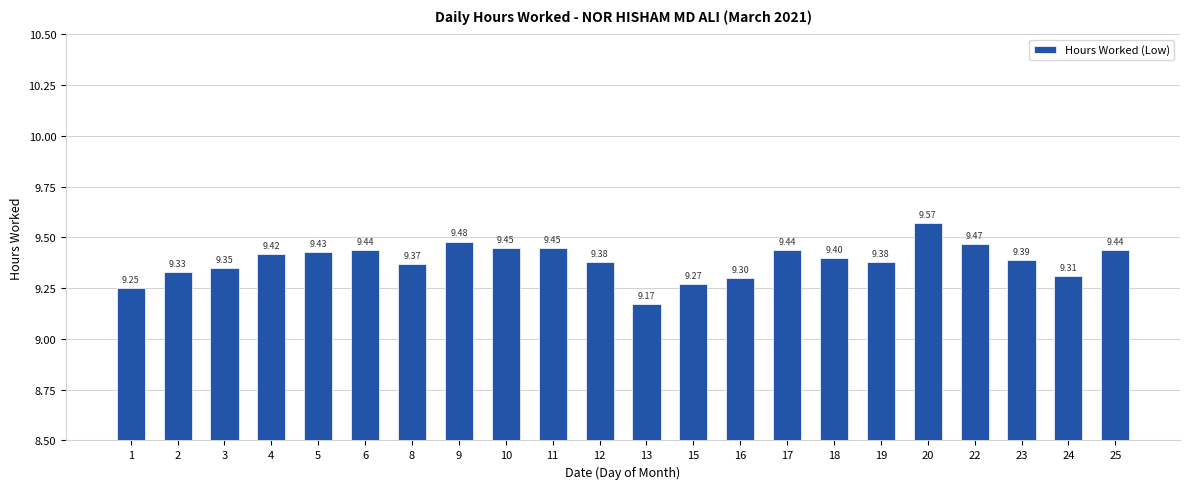

What is the ratio of the value at 20 to the value at 5?

1.0